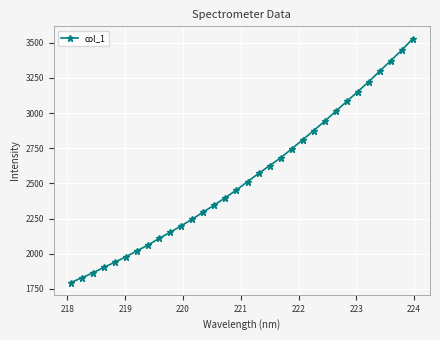

True or false: there are more than 2 points higher than both neighbors.

False